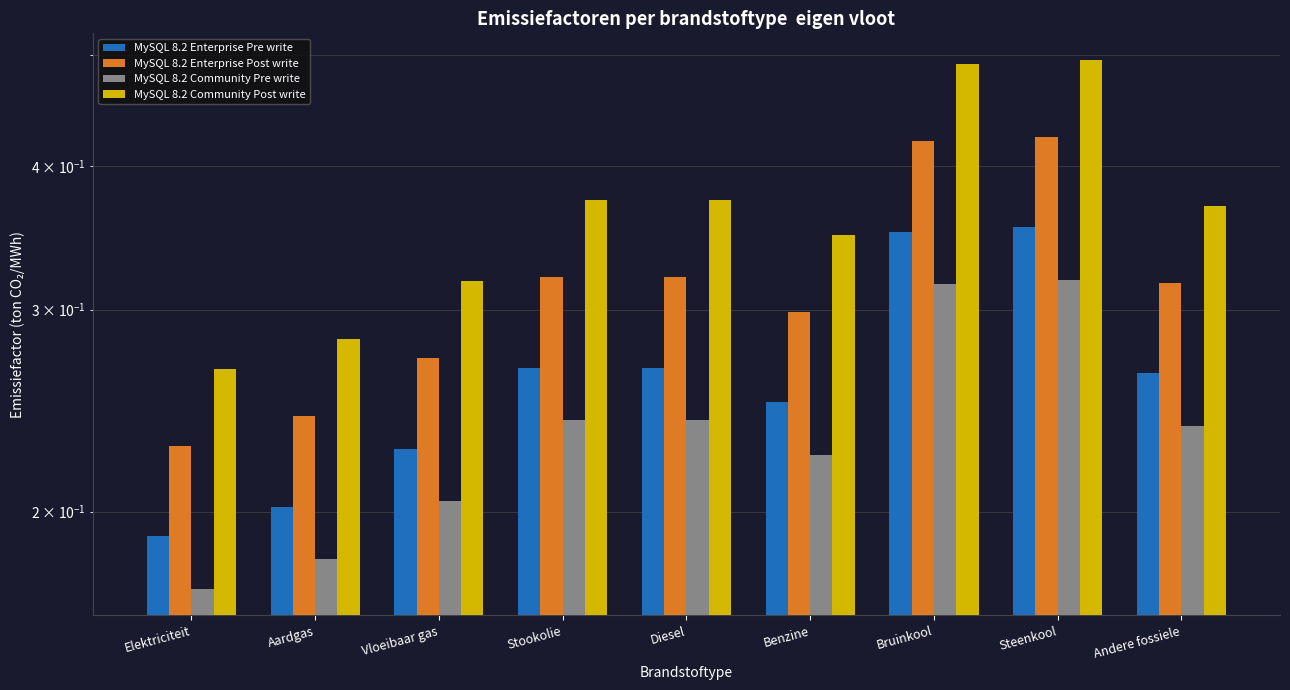

Which series changed the most between Stookolie and Steenkool?

MySQL 8.2 Community Post write